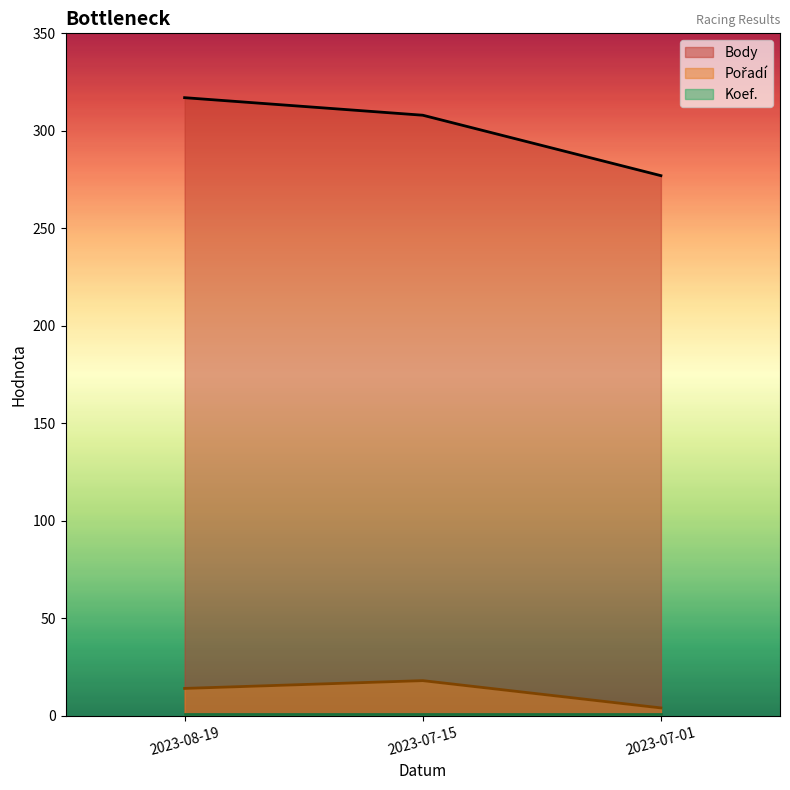

Between 2023-07-15 and 2023-07-01, which is larger?

2023-07-15